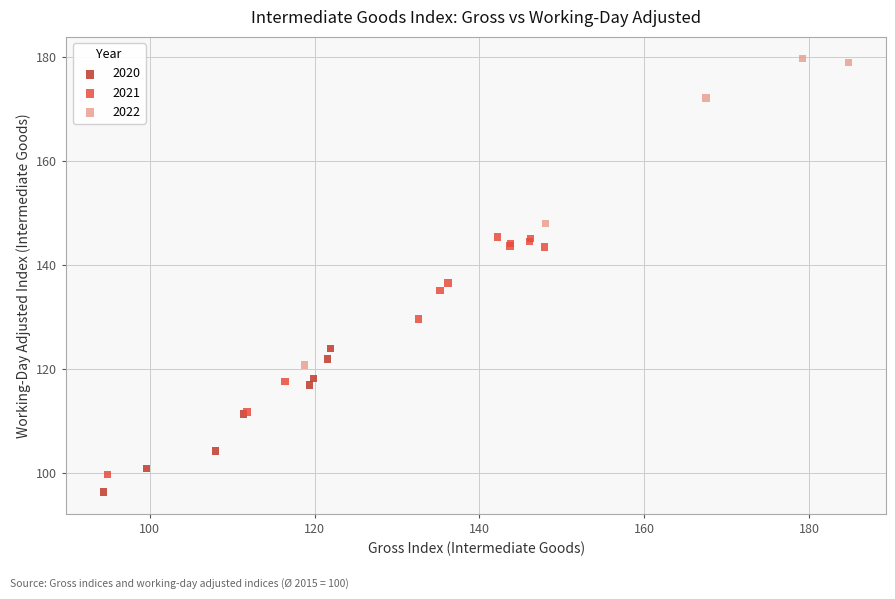

Which series reaches the minimum Y coordinate?

2020